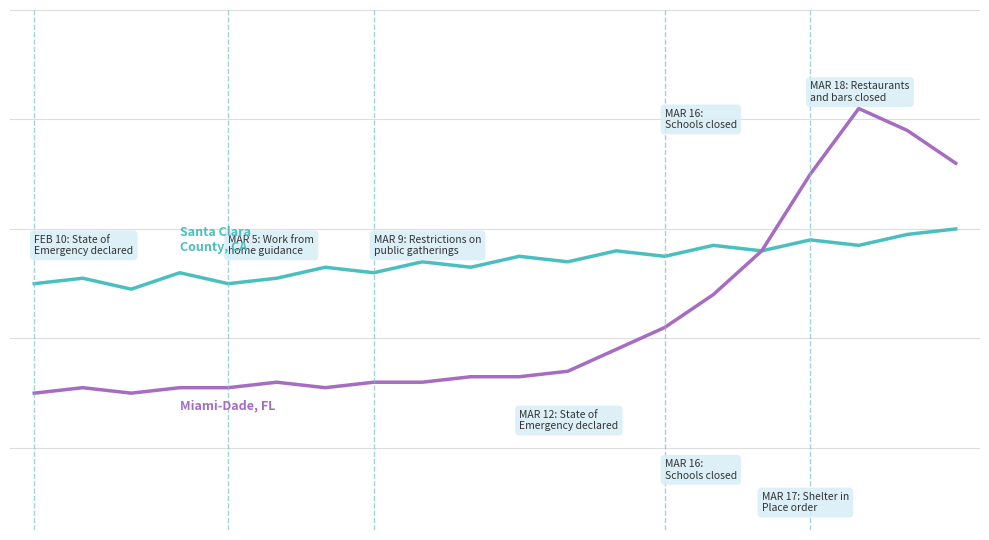

Reading left to right, transcribe all the data shown in this chart.

Santa Clara County, CA: 0=30	1=31	2=29	3=32	4=30	5=31	6=33	7=32	8=34	9=33	10=35	11=34	12=36	13=35	14=37	15=36	16=38	17=37	18=39	19=40
Miami-Dade, FL: 0=10	1=11	2=10	3=11	4=11	5=12	6=11	7=12	8=12	9=13	10=13	11=14	12=18	13=22	14=28	15=36	16=50	17=62	18=58	19=52